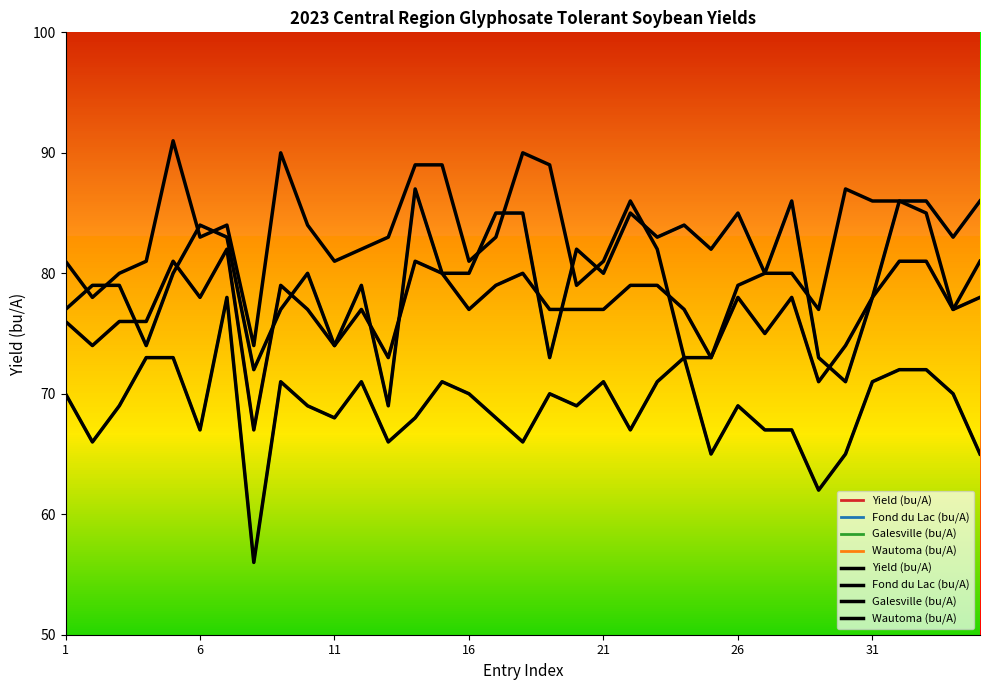

Which series has the largest range (max minus min)?

Galesville (bu/A)